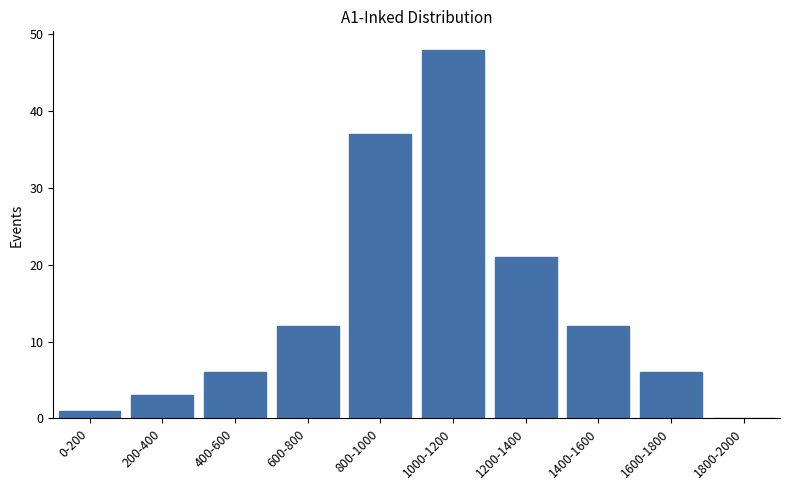

Reading left to right, what are all the values shown in this chart?

0-200=1	200-400=3	400-600=6	600-800=12	800-1000=37	1000-1200=48	1200-1400=21	1400-1600=12	1600-1800=6	1800-2000=0